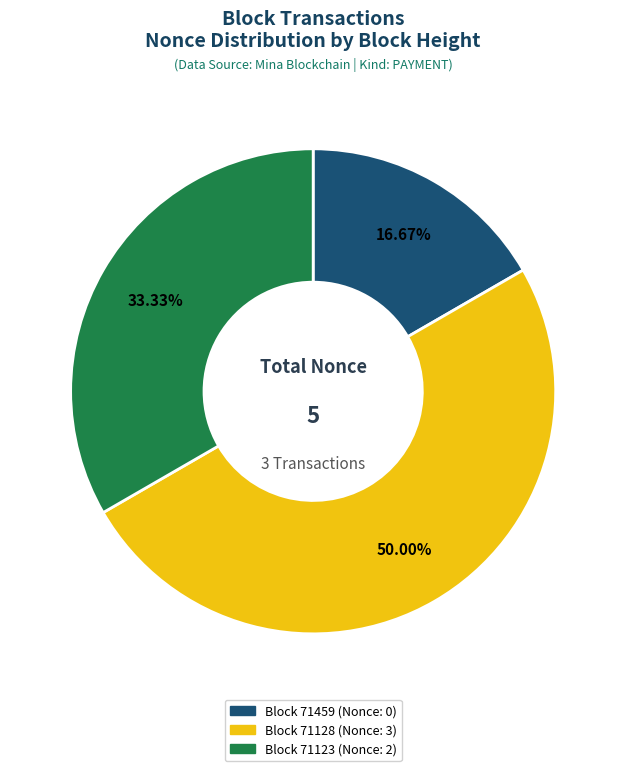

Rank the categories by value from highest to lowest.

Block 71128 (Nonce: 3), Block 71123 (Nonce: 2), Block 71459 (Nonce: 0)